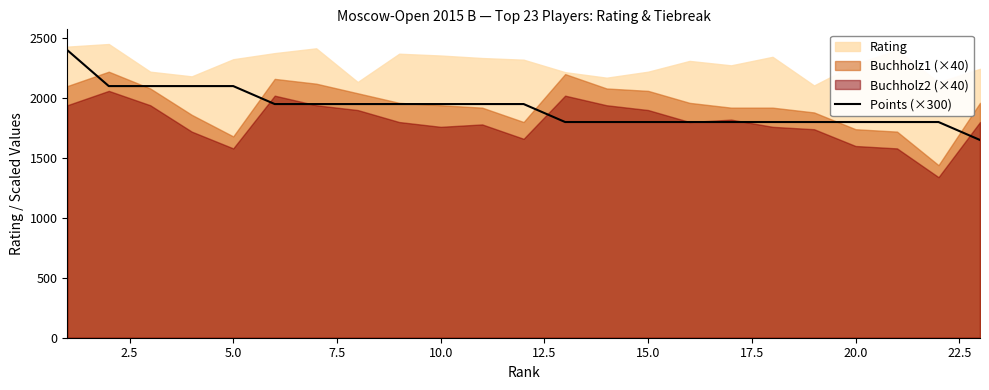

What is the value of the 20th point from the left?

1800